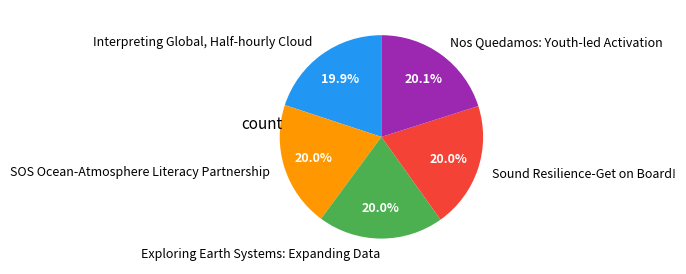

What percentage is the Nos Quedamos: Youth-led Activation slice, to the nearest percent?

20%